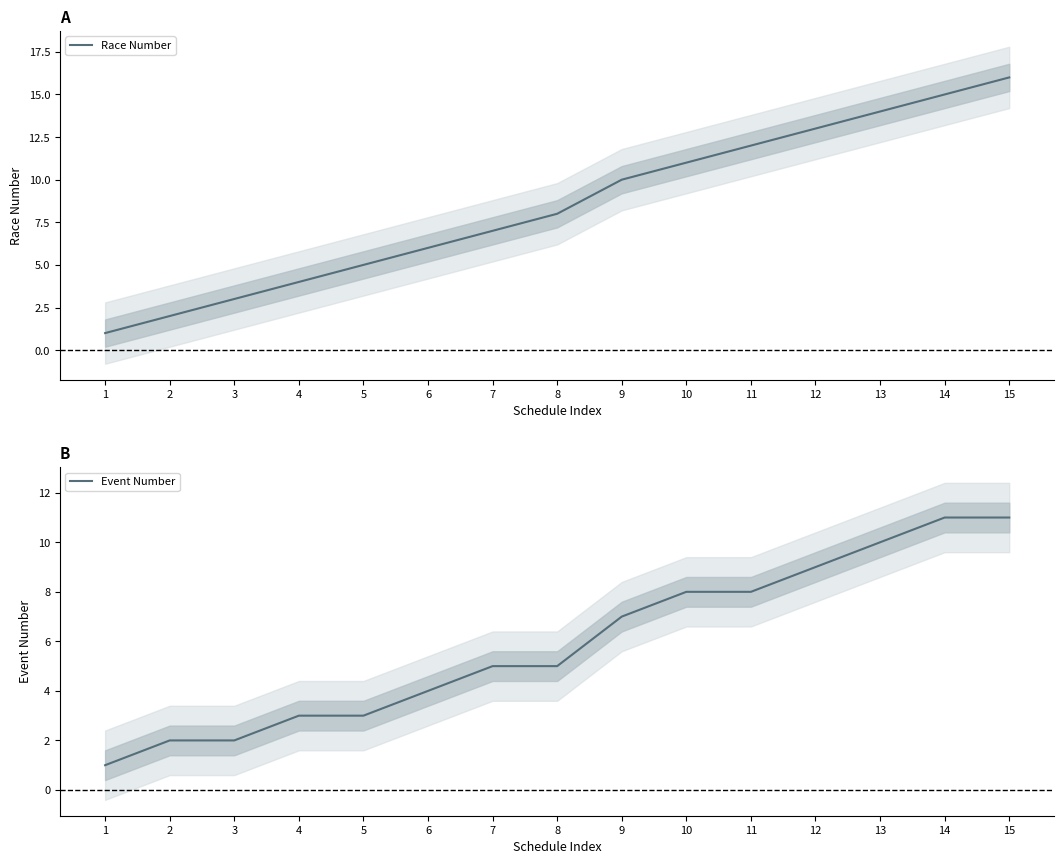

Does the chart have visible grid lines?

No